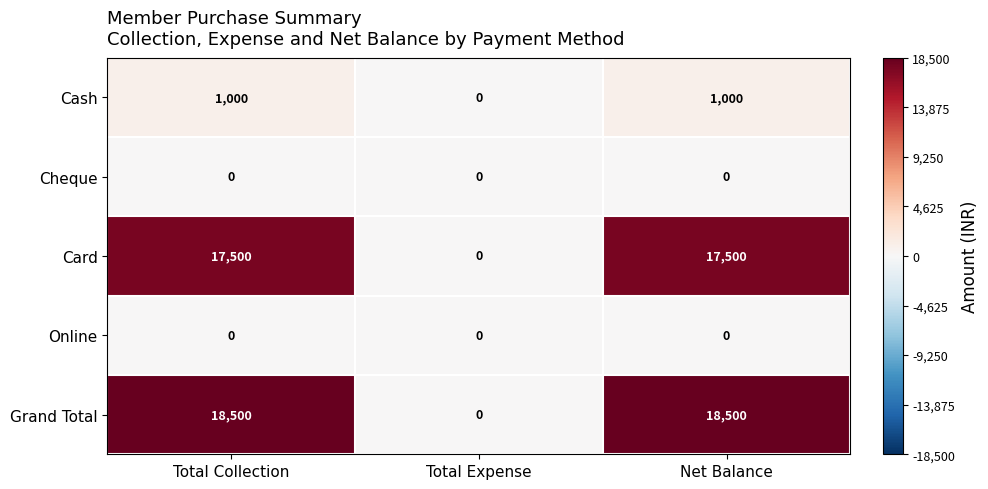

Reading left to right, extract all data points from this chart.

Cash: 1000	0	1000
Cheque: 0	0	0
Card: 17500	0	17500
Online: 0	0	0
Grand Total: 18500	0	18500